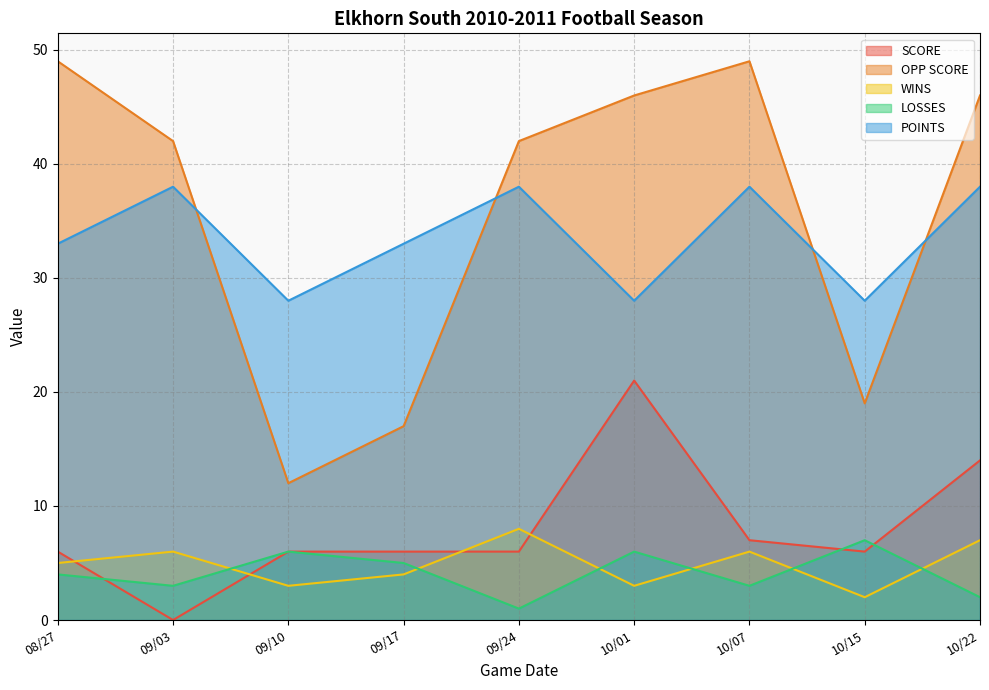

Count the WINS values in the range 3 to 6.

6